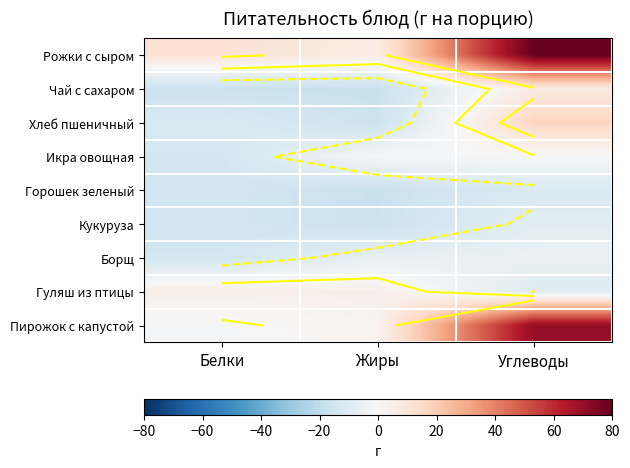

True or false: Чай с сахаром has a value of -17.9 at Жиры.

True